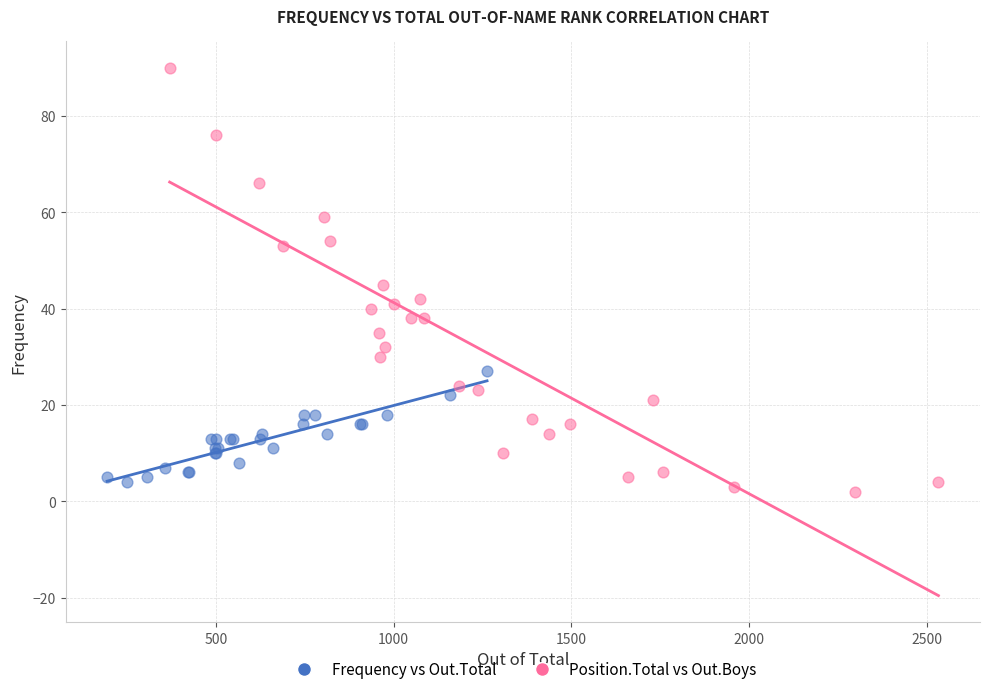

Which series has the largest Y range (max minus min)?

Position.Total vs Out.Boys